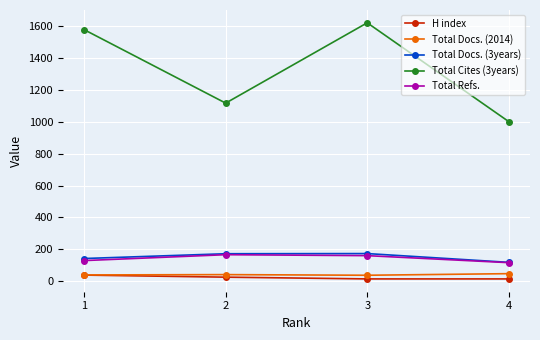

At which label does H index first exceed 25?

1